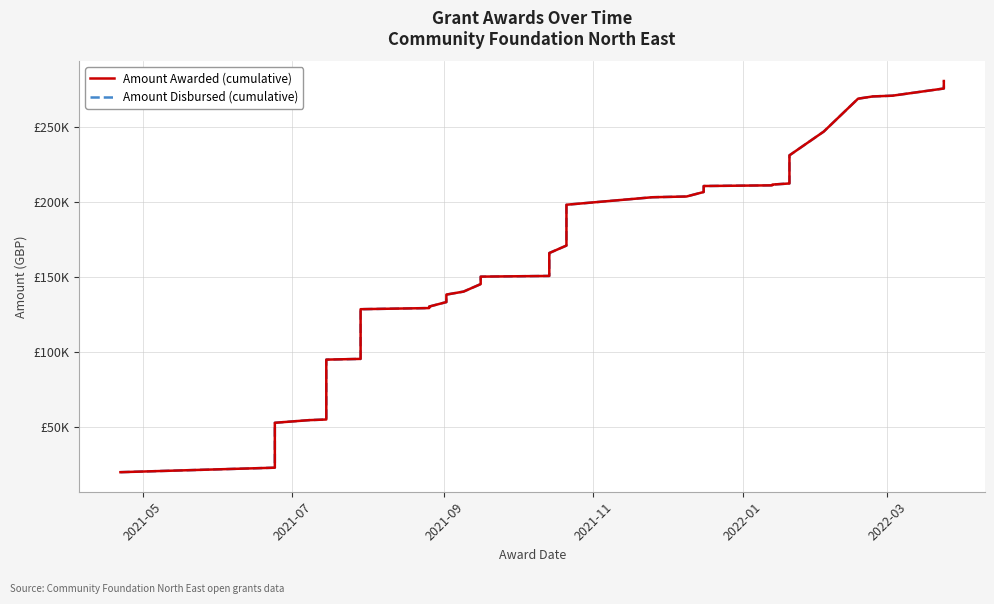

Rank the series by their maximum value, from highest to lowest.

Amount Awarded (cumulative), Amount Disbursed (cumulative)